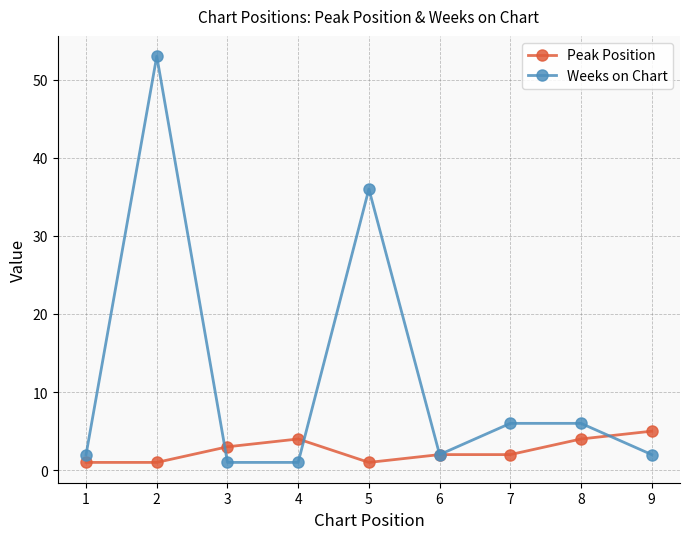

At which category does Weeks on Chart reach its first local peak?

2